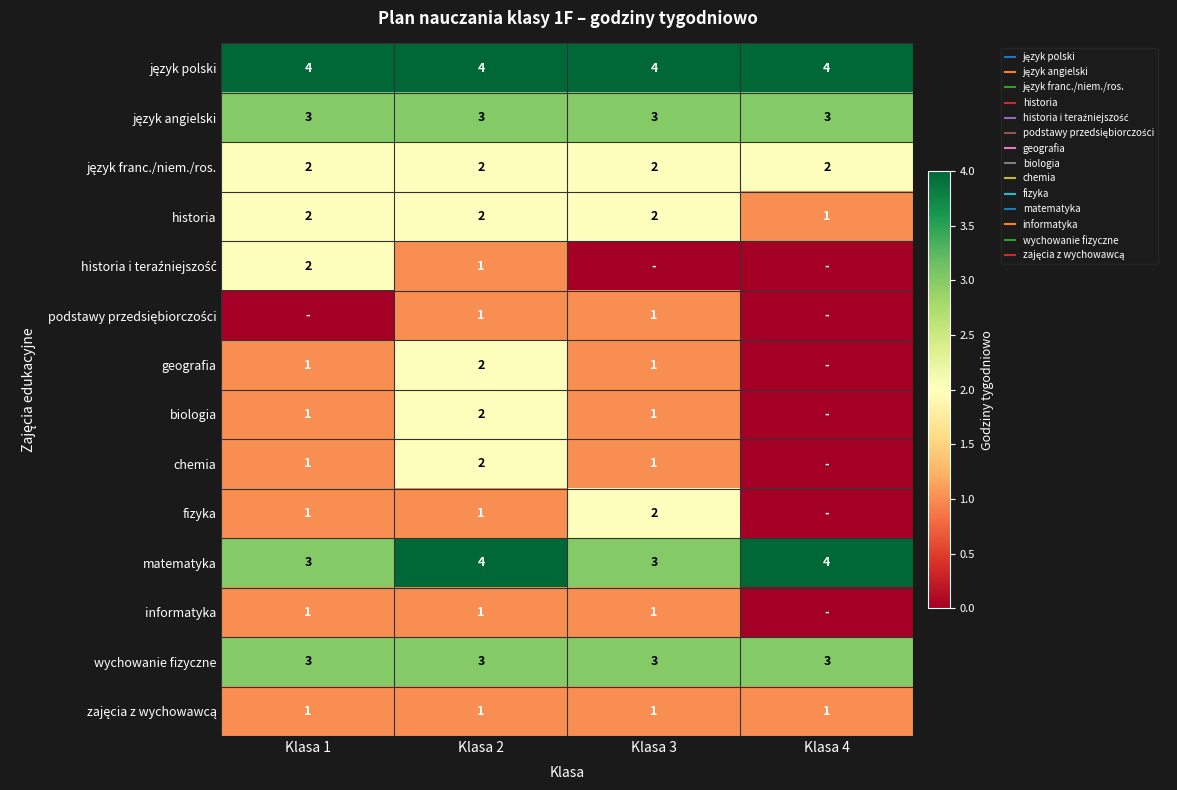

Which series has the largest total across all categories?

język polski